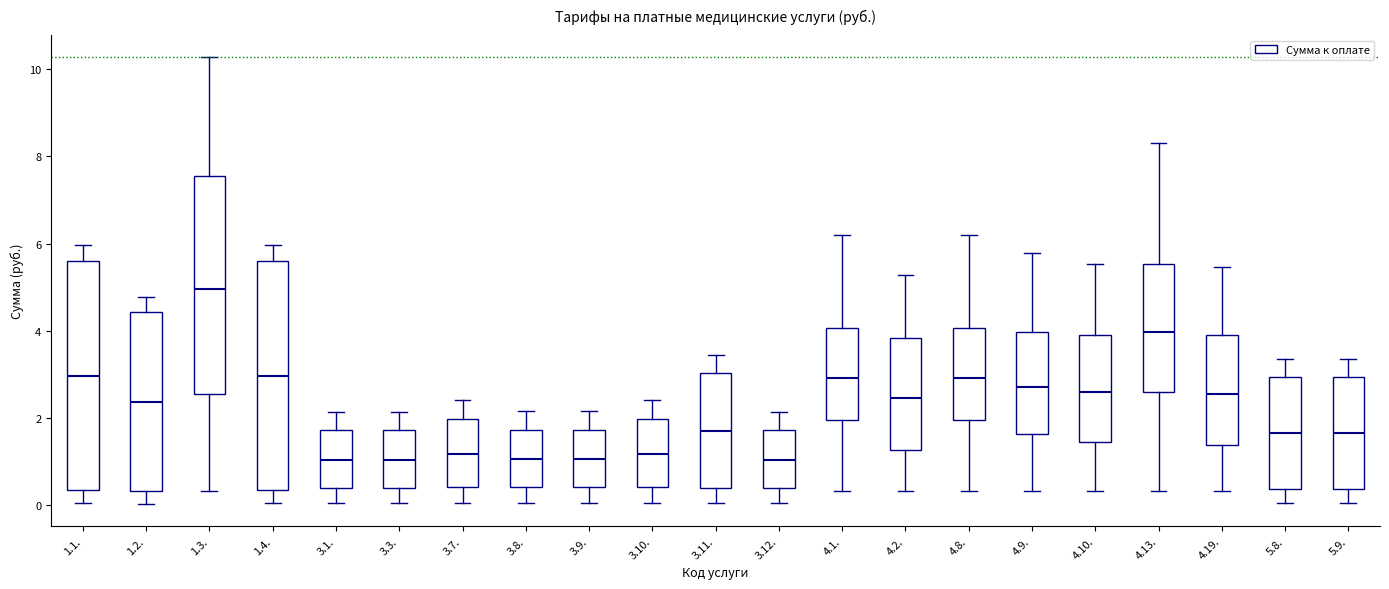

Reading left to right, transcribe this box plot: for each box, give where its median line is, the range the box spans, and where its two whiskers end, as read against the y-axis. The values are not printed on the chart, so give them approximately, as read against the axis.

1.1.: median 3.0, box 0.4 to 5.6, whiskers 0.0 to 6.0
1.2.: median 2.4, box 0.4 to 4.4, whiskers 0.0 to 4.8
1.3.: median 5.0, box 2.6 to 7.6, whiskers 0.4 to 10.2
1.4.: median 3.0, box 0.4 to 5.6, whiskers 0.0 to 6.0
3.1.: median 1.0, box 0.4 to 1.8, whiskers 0.0 to 2.2
3.3.: median 1.0, box 0.4 to 1.8, whiskers 0.0 to 2.2
3.7.: median 1.2, box 0.4 to 2.0, whiskers 0.0 to 2.4
3.8.: median 1.0, box 0.4 to 1.8, whiskers 0.0 to 2.2
3.9.: median 1.0, box 0.4 to 1.8, whiskers 0.0 to 2.2
3.10.: median 1.2, box 0.4 to 2.0, whiskers 0.0 to 2.4
3.11.: median 1.8, box 0.4 to 3.0, whiskers 0.0 to 3.4
3.12.: median 1.0, box 0.4 to 1.8, whiskers 0.0 to 2.2
4.1.: median 3.0, box 2.0 to 4.0, whiskers 0.4 to 6.2
4.2.: median 2.4, box 1.2 to 3.8, whiskers 0.4 to 5.2
4.8.: median 3.0, box 2.0 to 4.0, whiskers 0.4 to 6.2
4.9.: median 2.8, box 1.6 to 4.0, whiskers 0.4 to 5.8
4.10.: median 2.6, box 1.4 to 4.0, whiskers 0.4 to 5.6
4.13.: median 4.0, box 2.6 to 5.6, whiskers 0.4 to 8.4
4.19.: median 2.6, box 1.4 to 4.0, whiskers 0.4 to 5.4
5.8.: median 1.6, box 0.4 to 3.0, whiskers 0.0 to 3.4
5.9.: median 1.6, box 0.4 to 3.0, whiskers 0.0 to 3.4